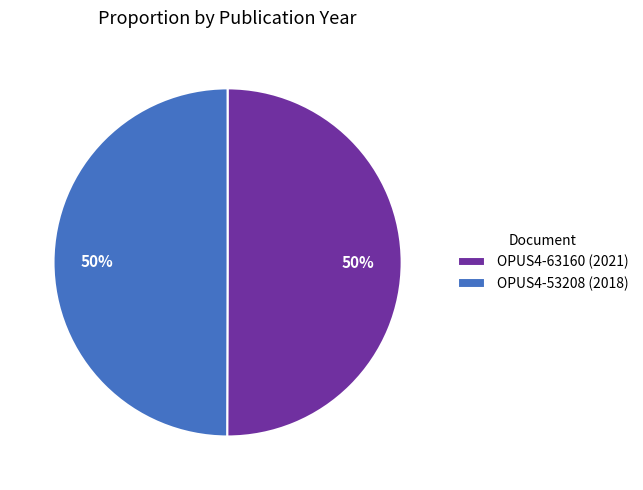

Combined, do OPUS4-63160 (2021) and OPUS4-53208 (2018) account for over 50%?

Yes